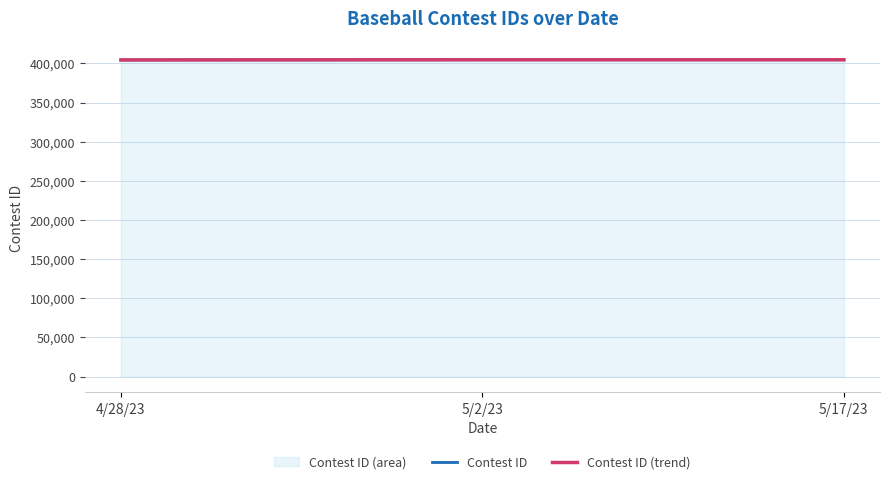

The Contest ID series shows 404647 at 5/17/23. True or false?

True